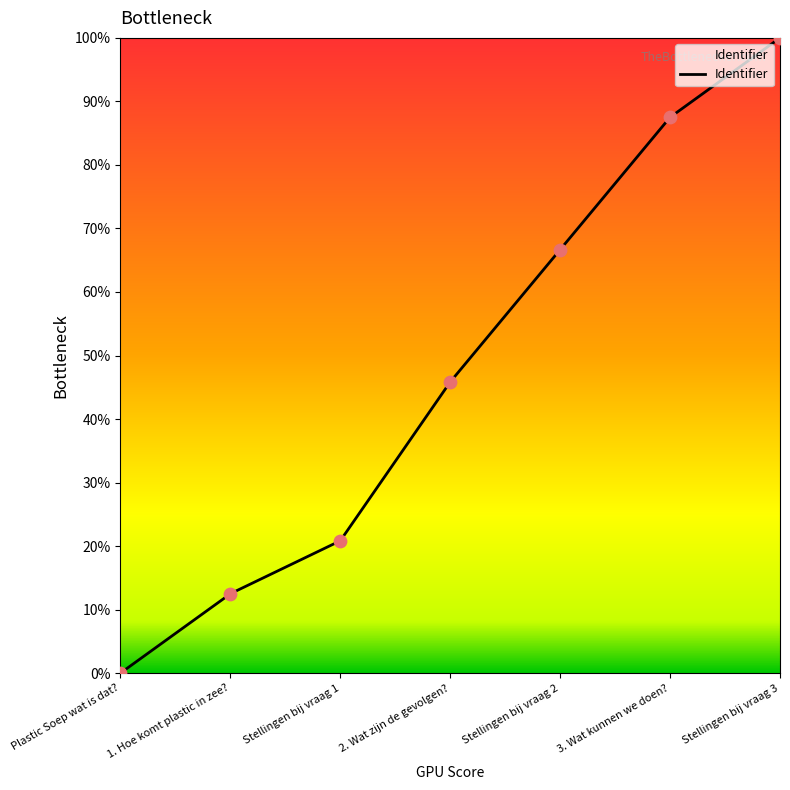

Approximately how many times larger is the value at Stellingen bij vraag 1 compared to 3. Wat kunnen we doen??

0.2